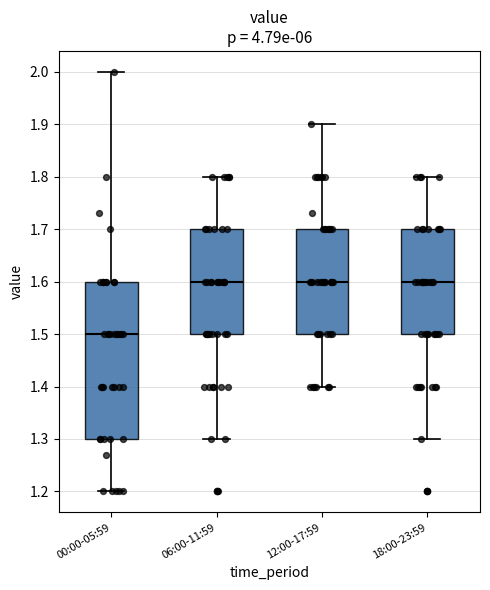

Where does the median line of the box for 06:00-11:59 sit on the y-axis? The values are not printed on the chart, so give them approximately, as read against the axis.

1.6